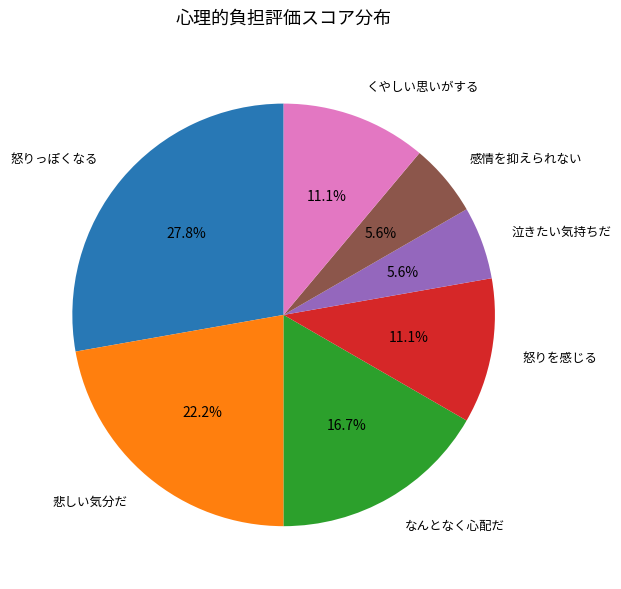

Is it true that 怒りを感じる is 11% of the pie?

True